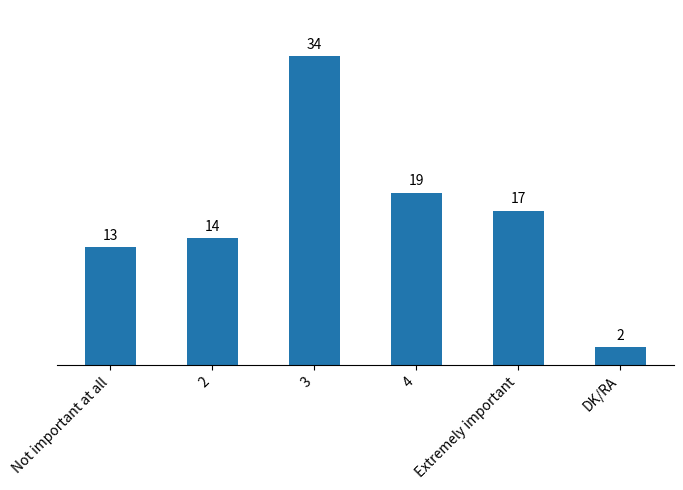

What is the minimum value shown in the chart?

2